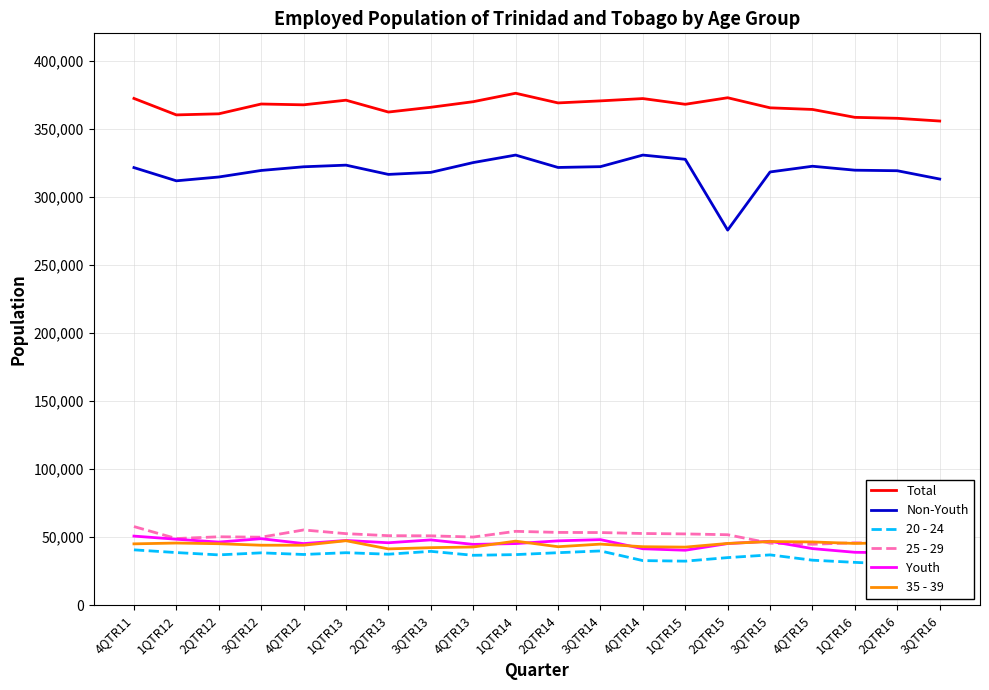

How many lines are shown in the chart?

6